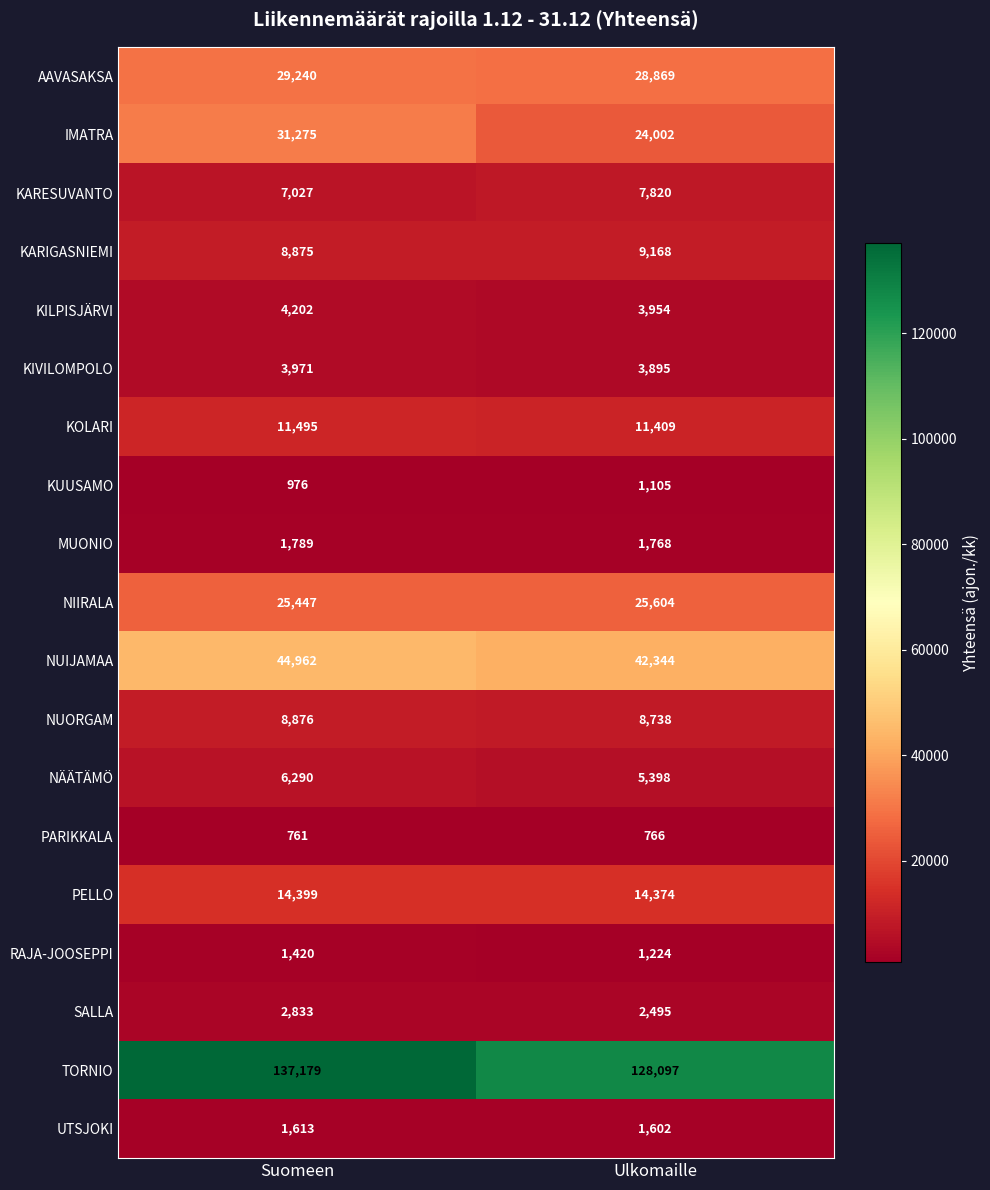

What is the spread (max minus min) of values at Suomeen?

136418